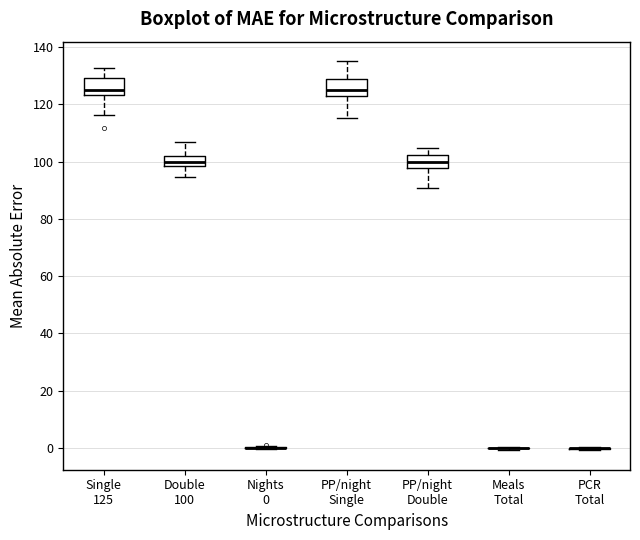

Reading left to right, transcribe this box plot: for each box, give where its median line is, the range the box spans, and where its two whiskers end, as read against the y-axis. The values are not printed on the chart, so give them approximately, as read against the axis.

Single 125: median 126, box 124 to 130, whiskers 116 to 132
Double 100: median 100, box 98 to 102, whiskers 94 to 106
Nights 0: box collapsed to a line at 0, whiskers 0 to 0
PP/night Single: median 126, box 122 to 128, whiskers 116 to 136
PP/night Double: median 100, box 98 to 102, whiskers 90 to 104
Meals Total: box collapsed to a line at 0, whiskers 0 to 0
PCR Total: box collapsed to a line at 0, whiskers 0 to 0